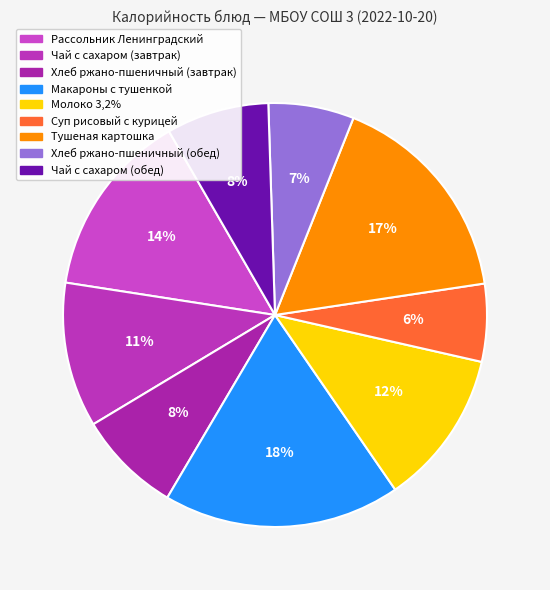

What is the smallest slice in the pie chart?

Суп рисовый с курицей